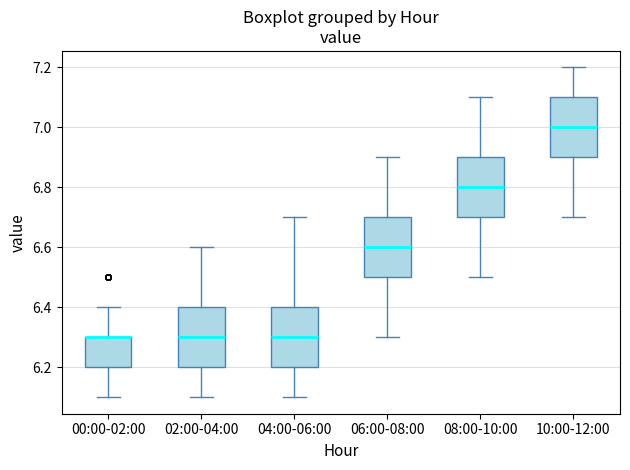

Reading left to right, read every box against the y-axis: the position of its median line, the range the box covers, and the ends of its whiskers. The values are not printed on the chart, so give them approximately, as read against the axis.

00:00-02:00: median 6.3 (drawn on the box's upper edge), box 6.2 to 6.3, whiskers 6.1 to 6.4
02:00-04:00: median 6.3, box 6.2 to 6.4, whiskers 6.1 to 6.6
04:00-06:00: median 6.3, box 6.2 to 6.4, whiskers 6.1 to 6.7
06:00-08:00: median 6.6, box 6.5 to 6.7, whiskers 6.3 to 6.9
08:00-10:00: median 6.8, box 6.7 to 6.9, whiskers 6.5 to 7.1
10:00-12:00: median 7.0, box 6.9 to 7.1, whiskers 6.7 to 7.2